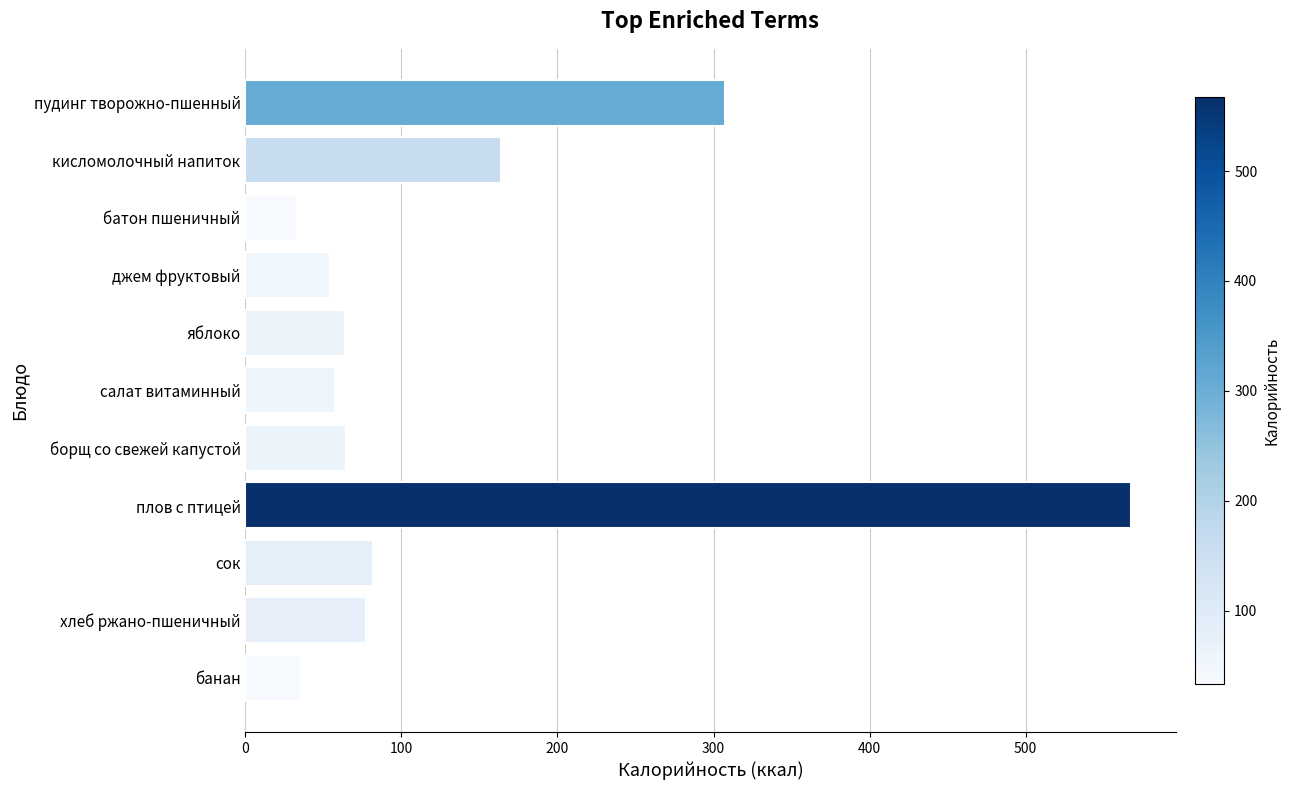

What is the sum of the values at сок and плов с птицей?

649.7